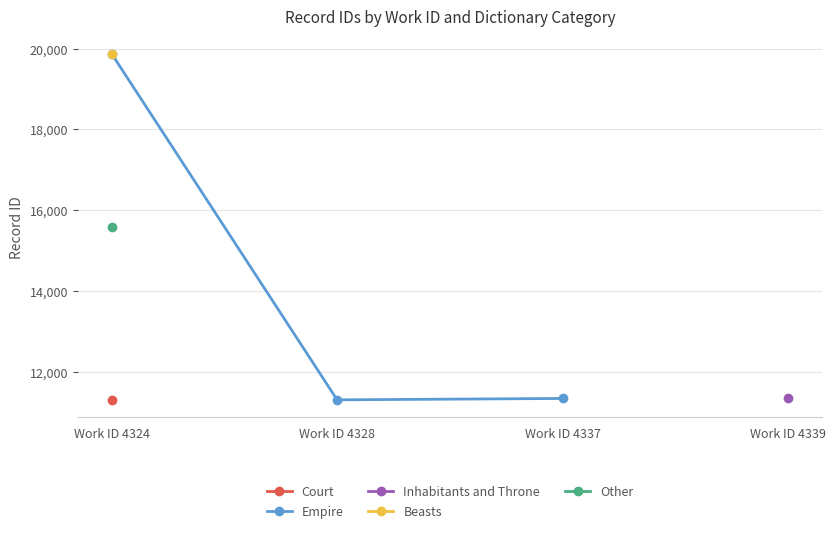

Is it true that the value at Work ID 4328 is 11304?

True